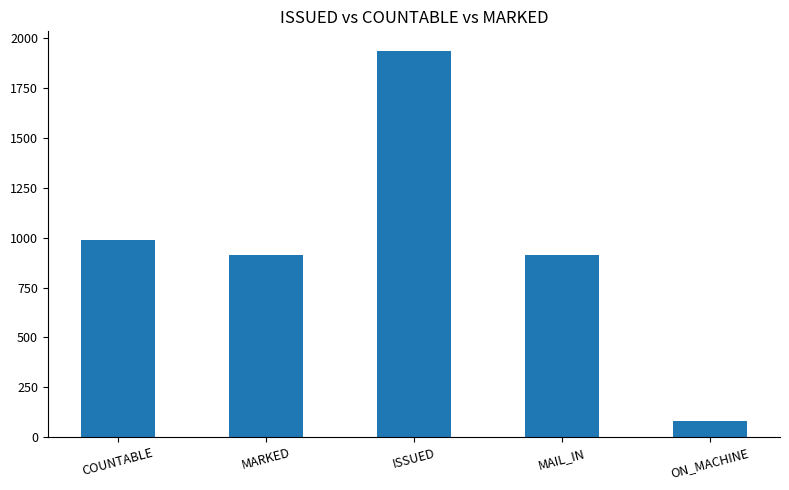

Does the chart contain any negative values?

No